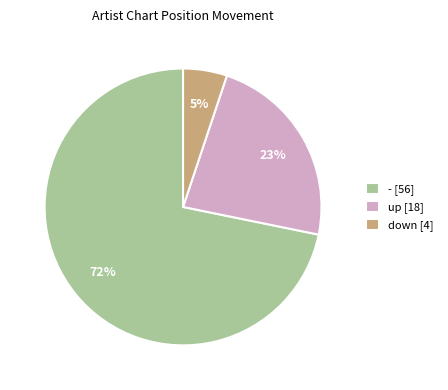

What percentage is the down slice, to the nearest percent?

5%